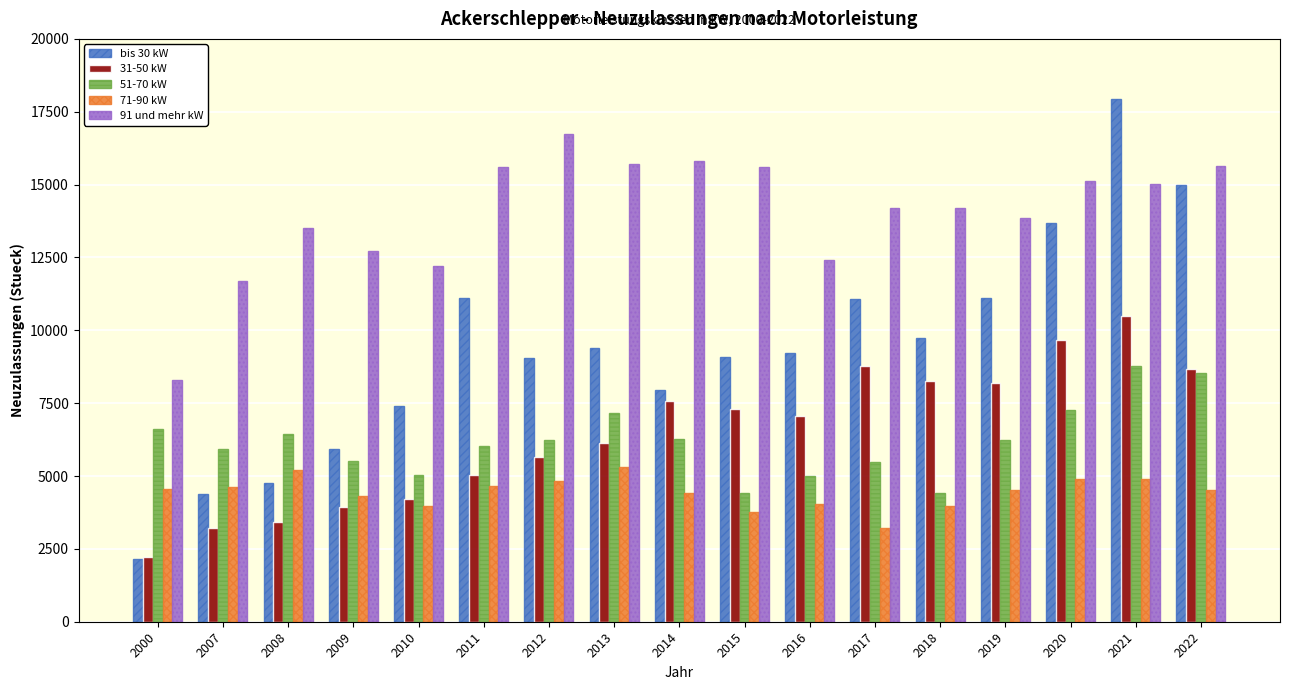

What is the total value across all series at 2020?

50615